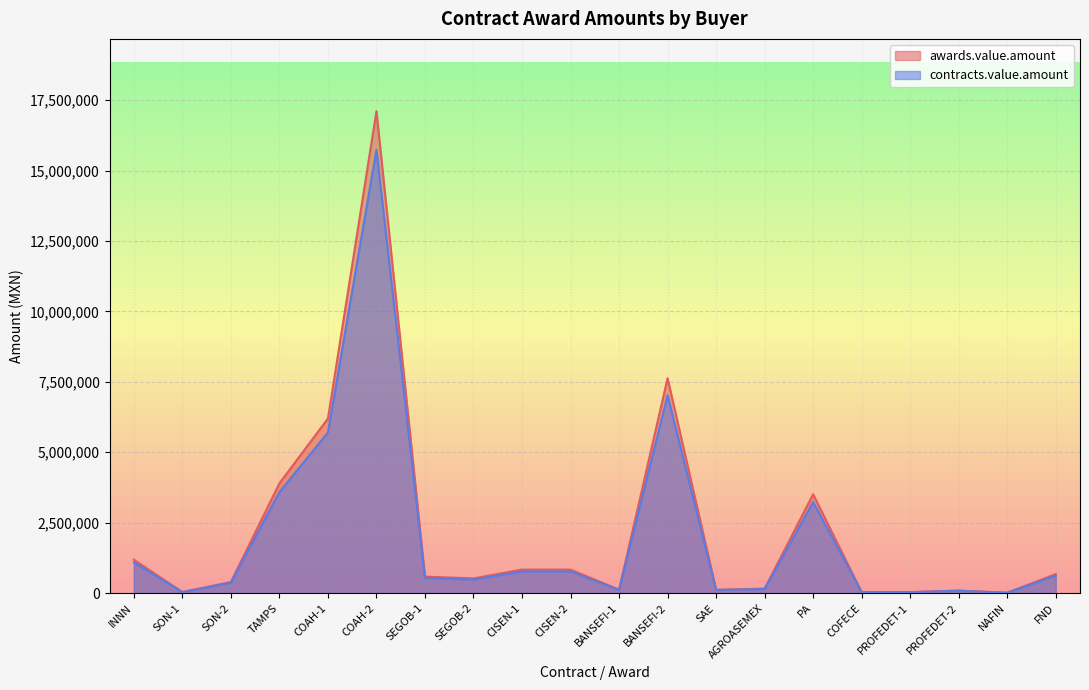

What is the difference between the highest and lowest values at SEGOB-2?

41772.5